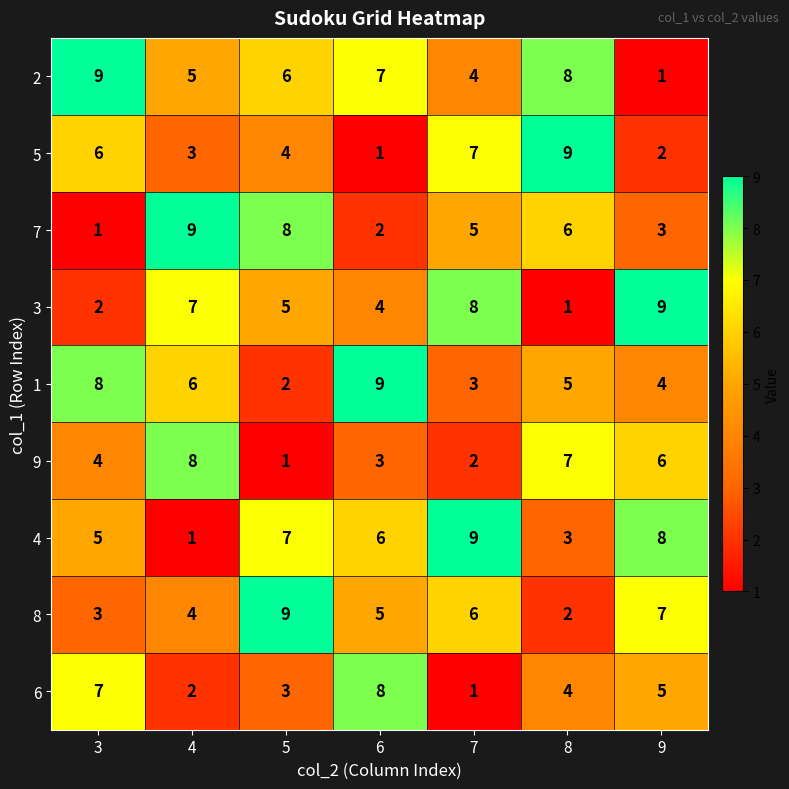

Is it true that 7 equals 15 at 4?

False